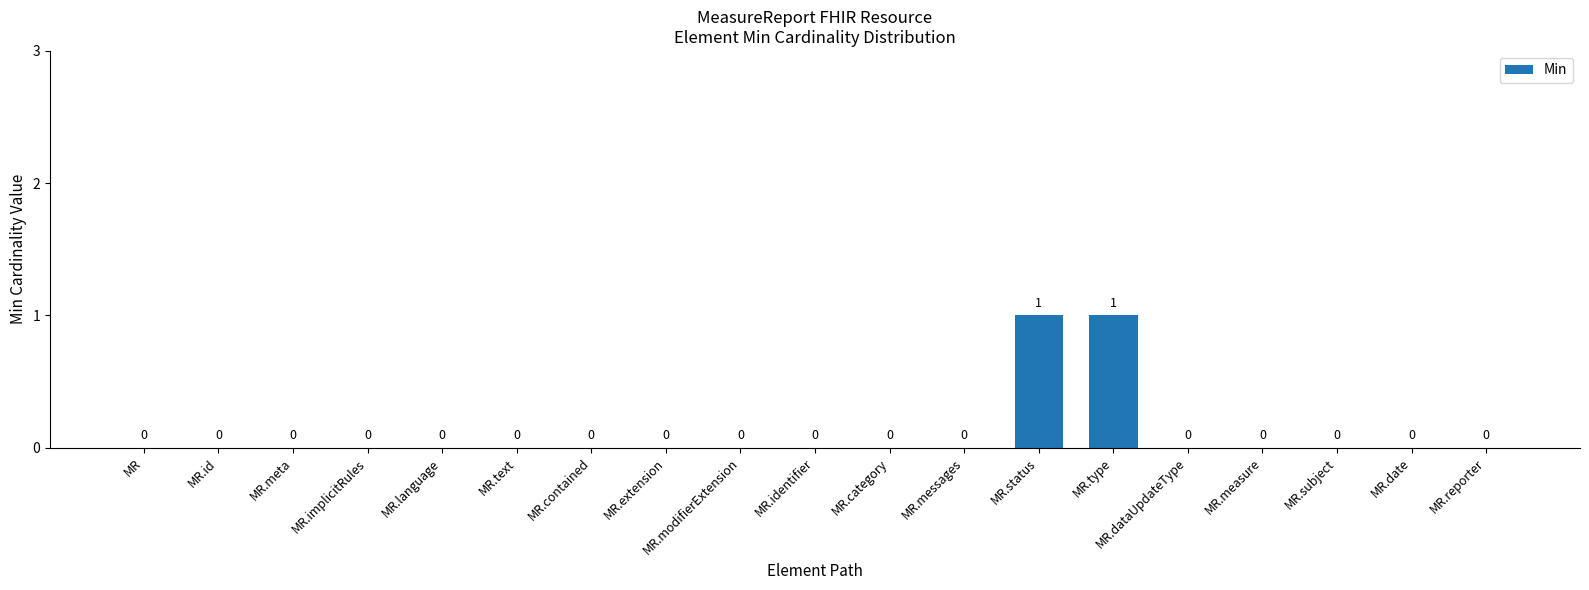

The value at MR.extension is 0. True or false?

True